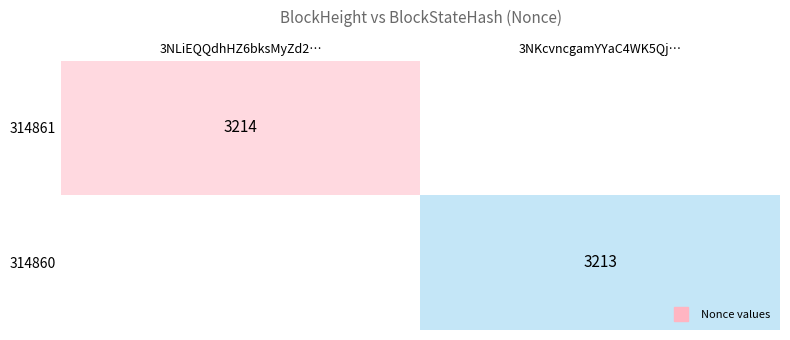

Rank the series at 3NKcvncgamYYaC4WK5Qj… from lowest to highest value.

314861, 314860